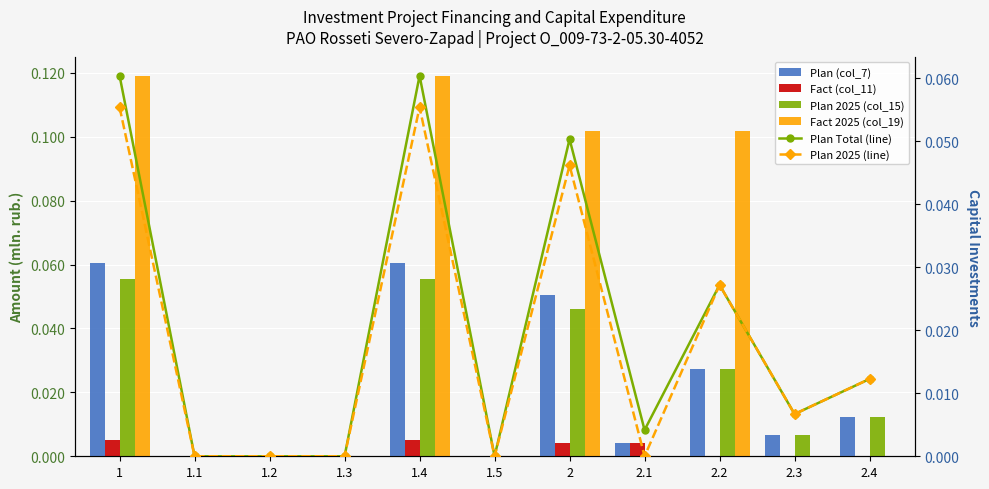

Is the value of Fact (col_11) at 2.1 greater than the value of Plan (col_7) at 1.2?

Yes